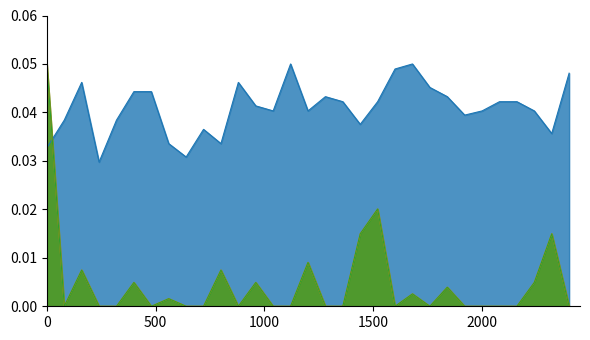

Is the value of Total Rain (mm) at 1965-07-13 greater than the value of Max Temp (C) at 1965-07-25?

No